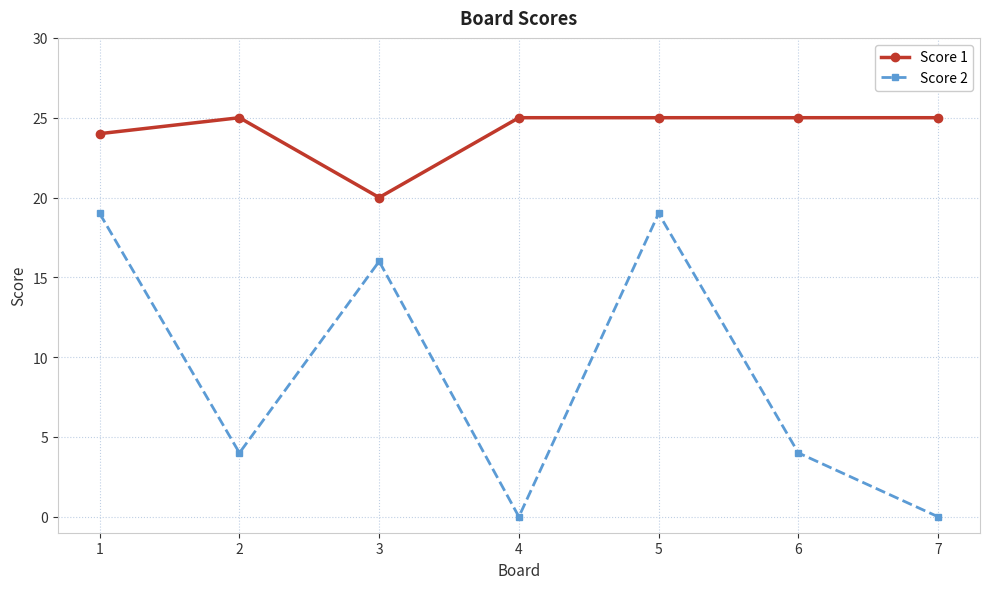

True or false: Score 1 and Score 2 cross at least once.

False